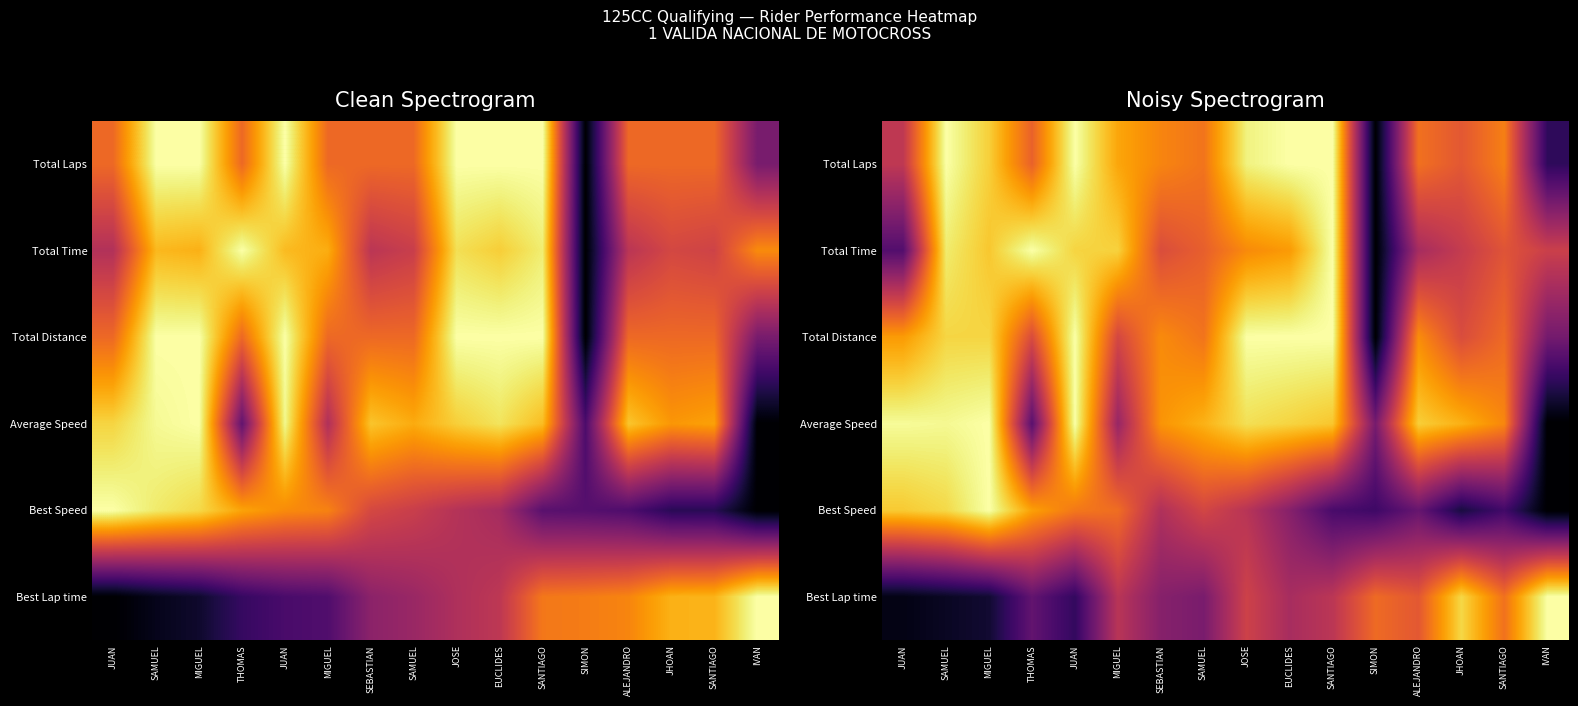

What is the sum of all Total Laps values?

11.4